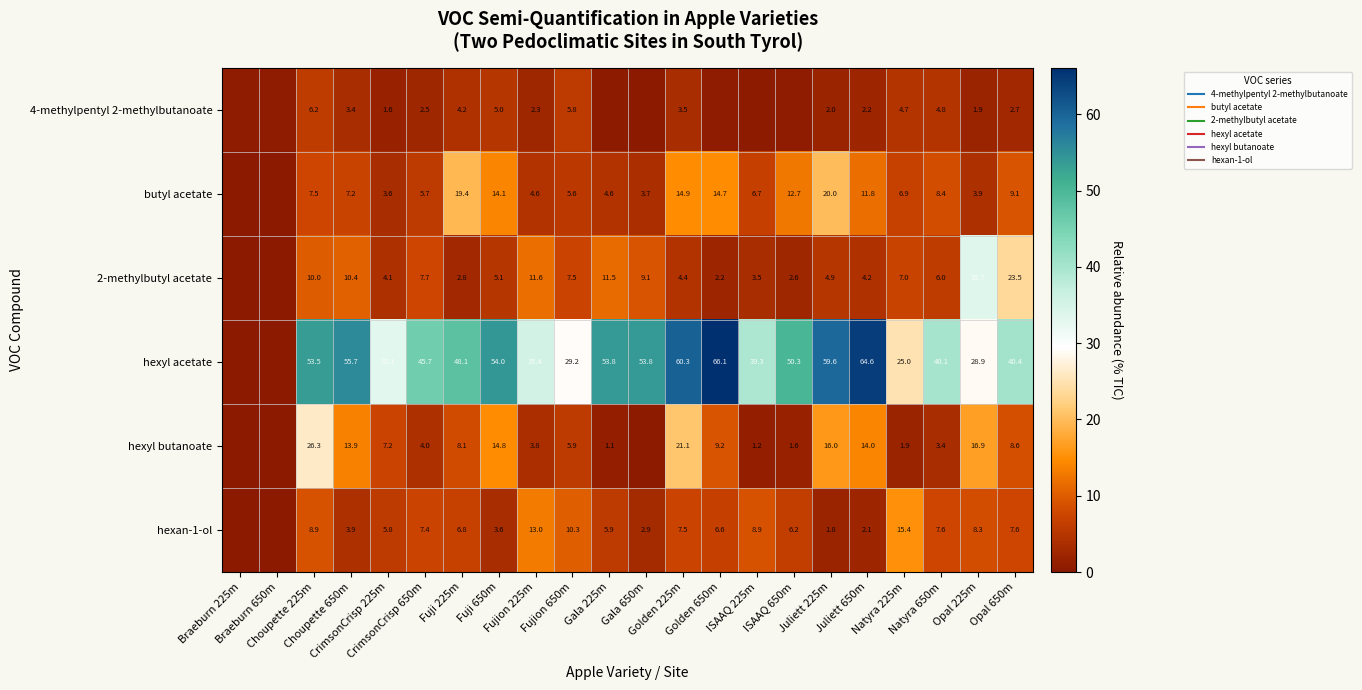

Is the value of 2-methylbutyl acetate at Natyra 650m greater than the value of hexan-1-ol at Fujion 225m?

No